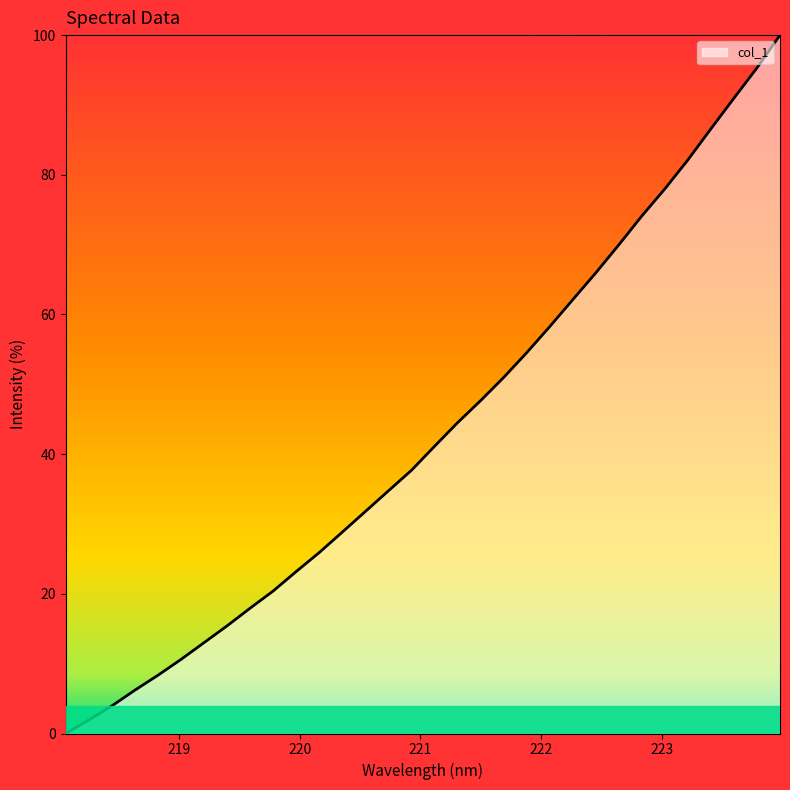

What is the greatest value displayed?

100.0